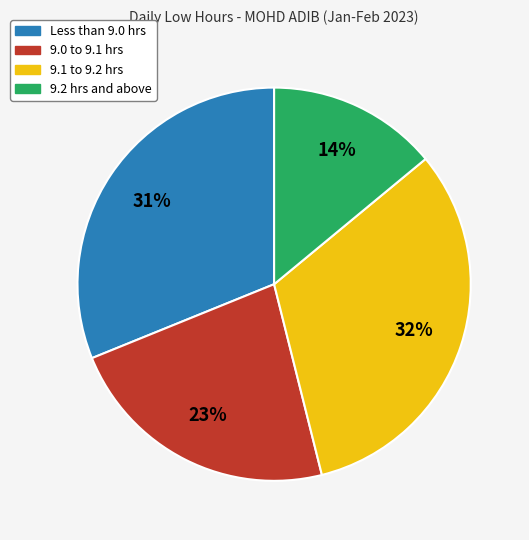

How many slices are in this pie chart?

4